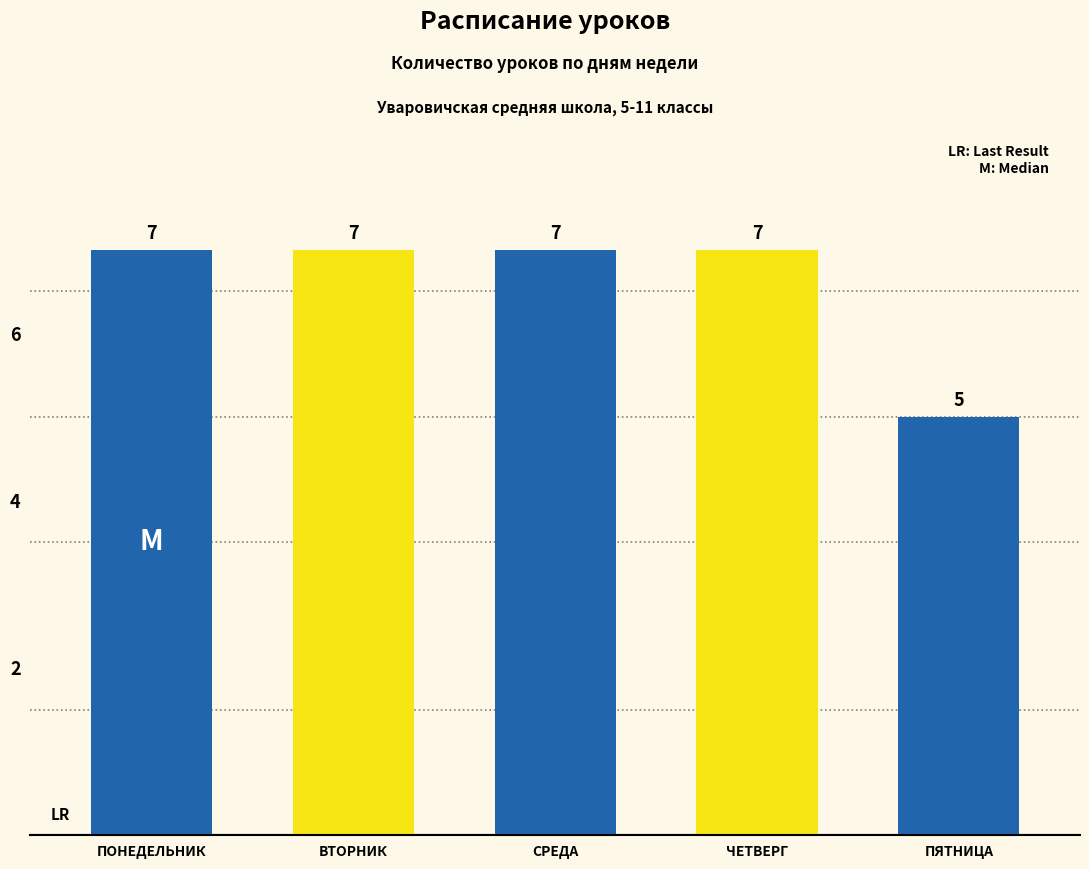

True or false: the data shows 5 at ПЯТНИЦА.

True